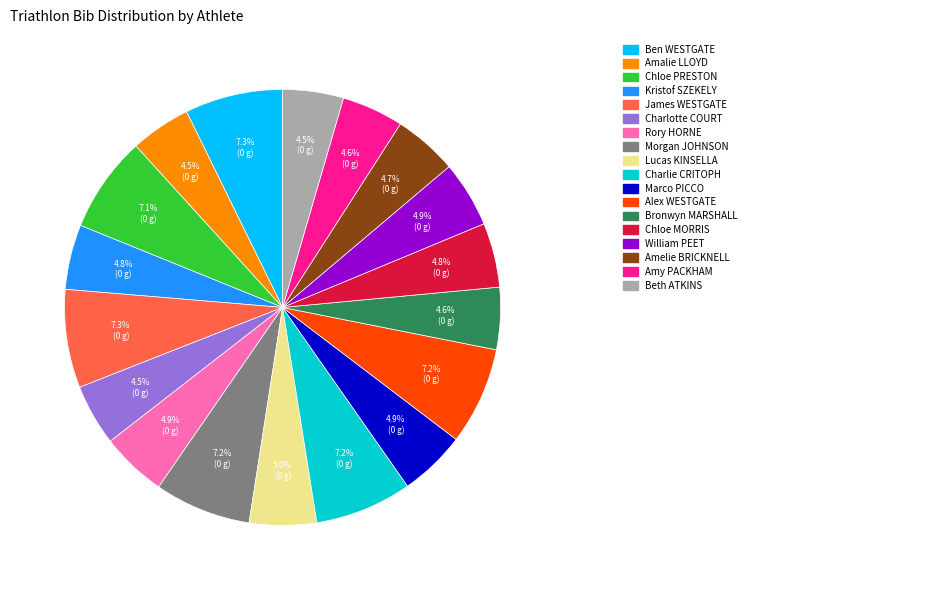

Is there any slice that represents more than half of the pie?

No